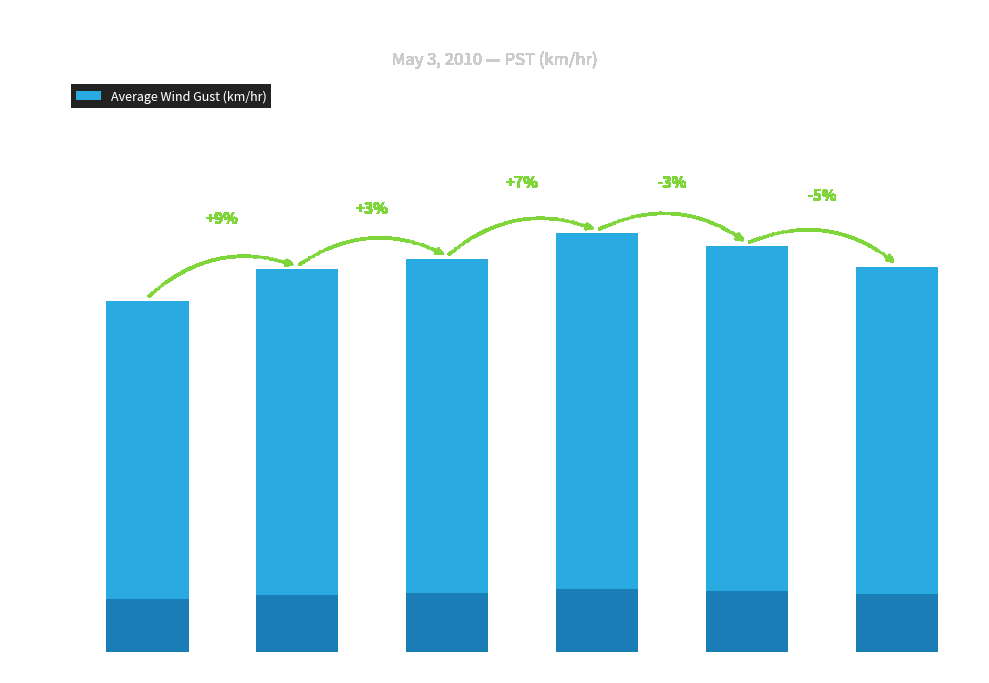

What is the value of the 3rd bar from the left?

13.7